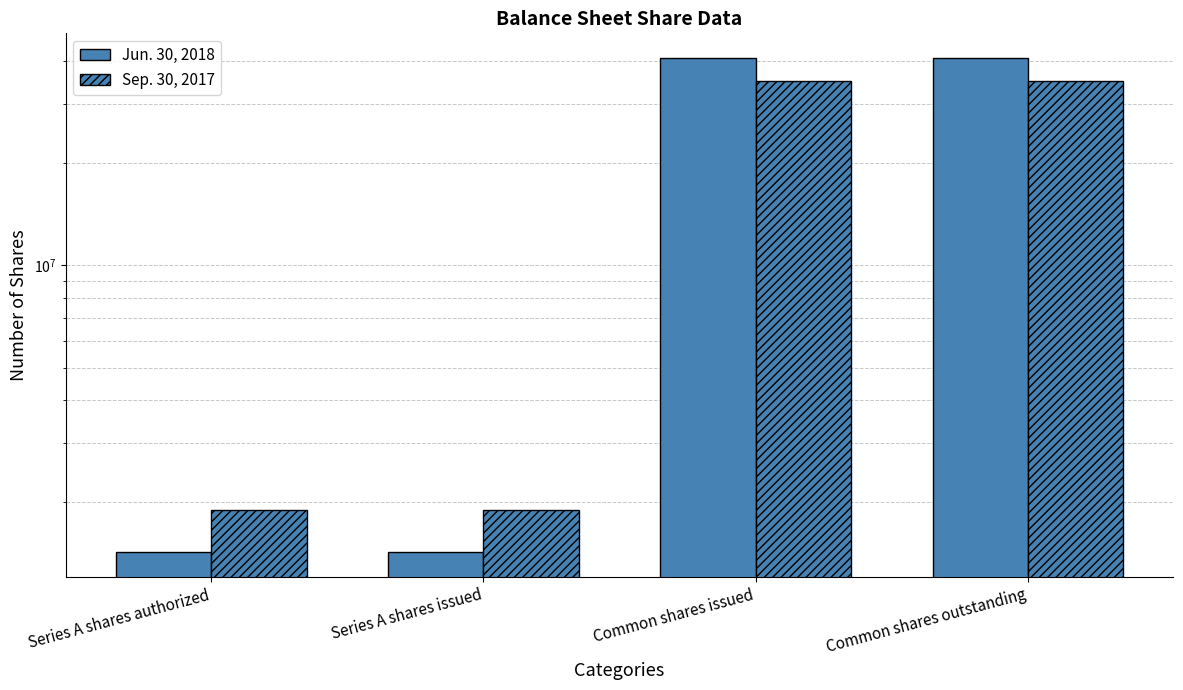

What is the minimum value for Jun. 30, 2018?

1425942